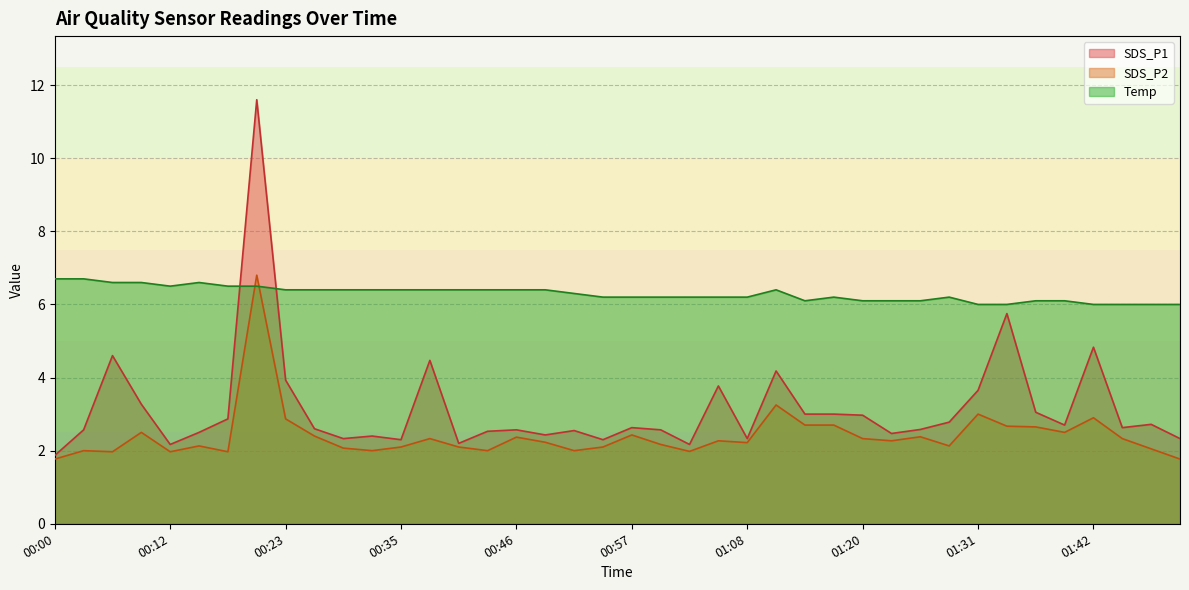

At which label is Temp closest to 6?

01:31